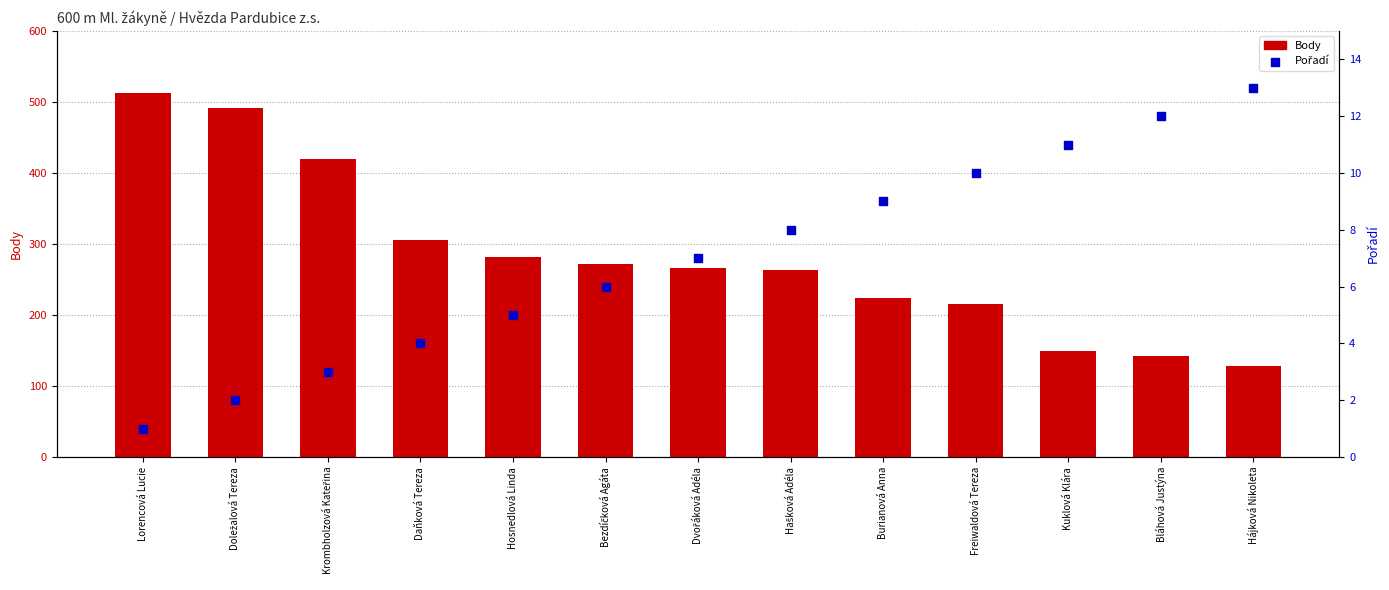

Is the value of Body at Hájková Nikoleta greater than the value of Pořadí at Bezdíčková Agáta?

Yes